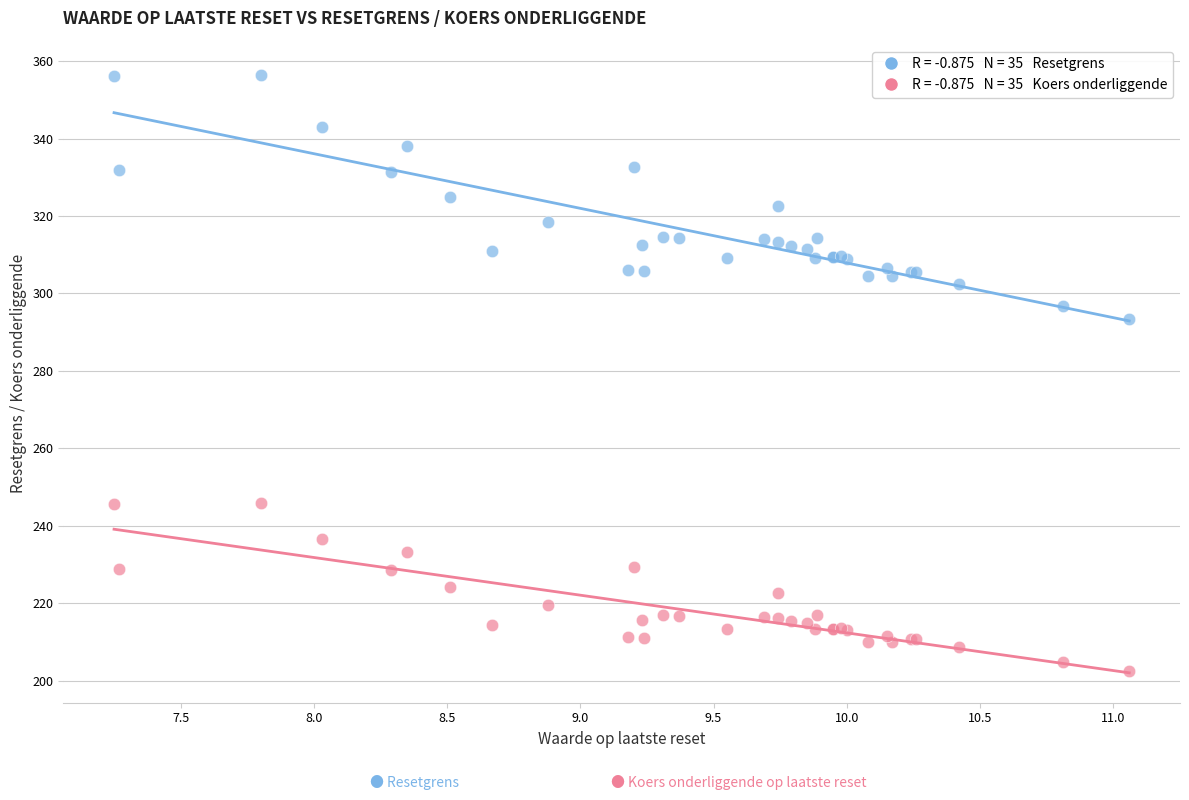

Across all series, what Y value is closest to 279?

293.5